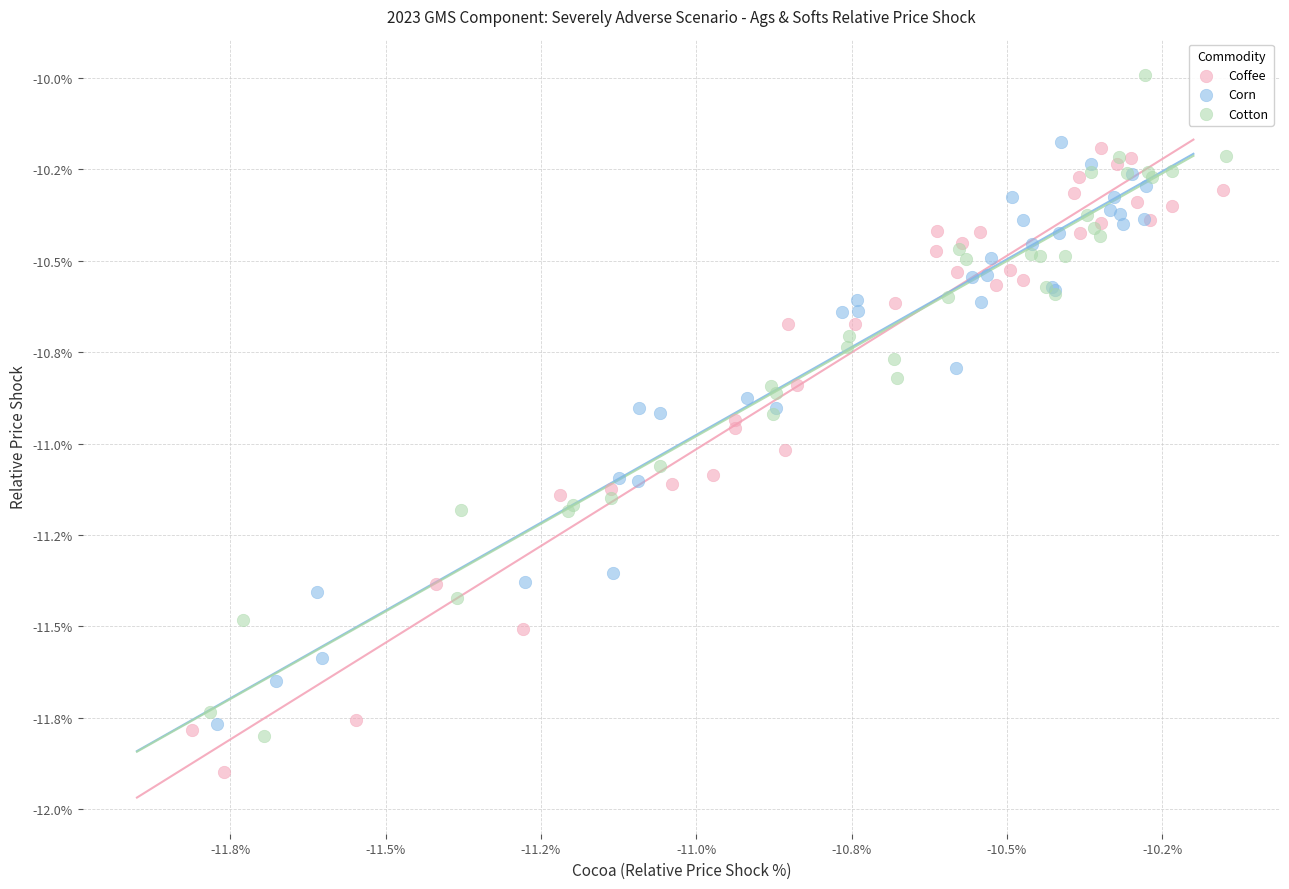

Which series reaches the maximum Y coordinate?

Cotton